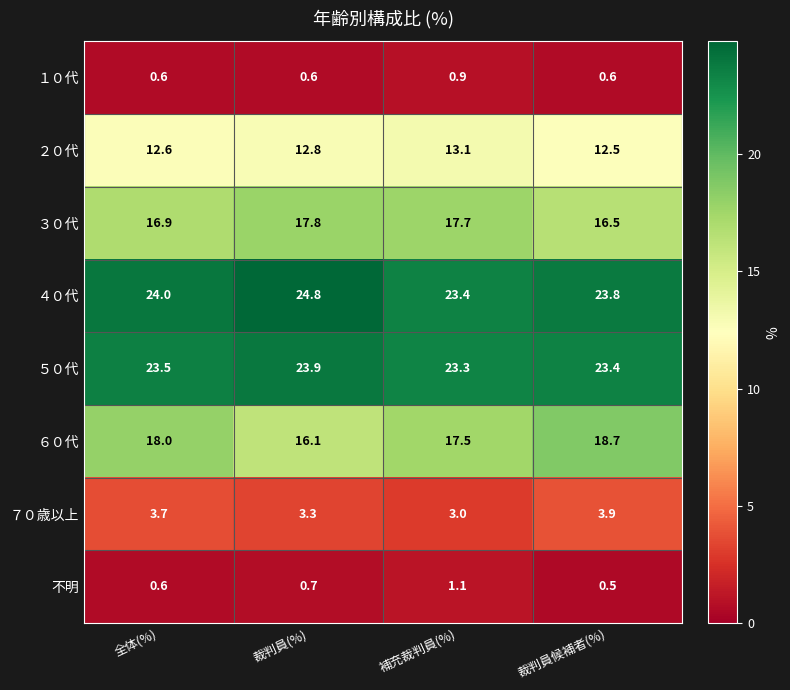

What is the maximum value shown in the chart?

24.8